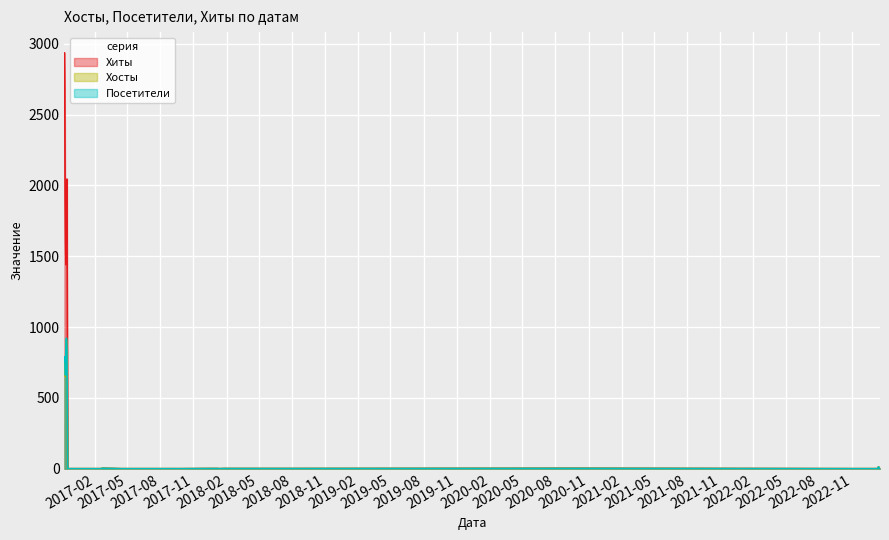

How many data points in Хиты are above 2?

17